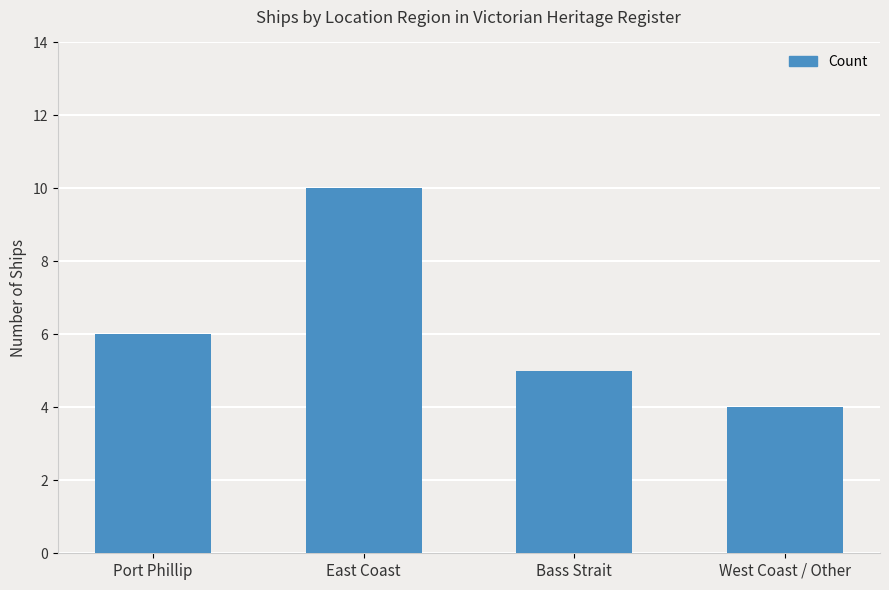

What is the smallest value displayed?

4